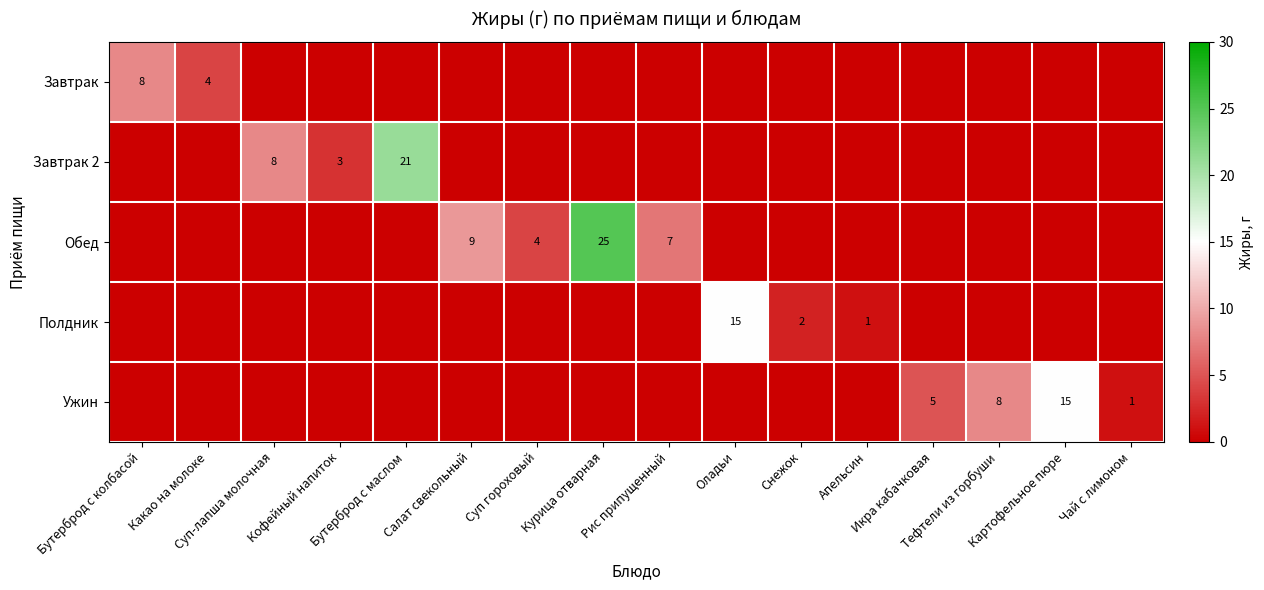

List the series in order of their peak value, highest first.

Обед, Завтрак 2, Полдник, Ужин, Завтрак